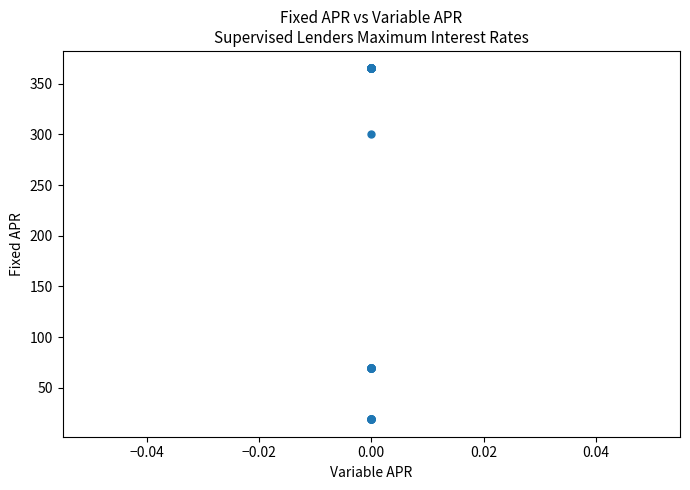

What Y value in the scatter plot is closest to 192?

300.0